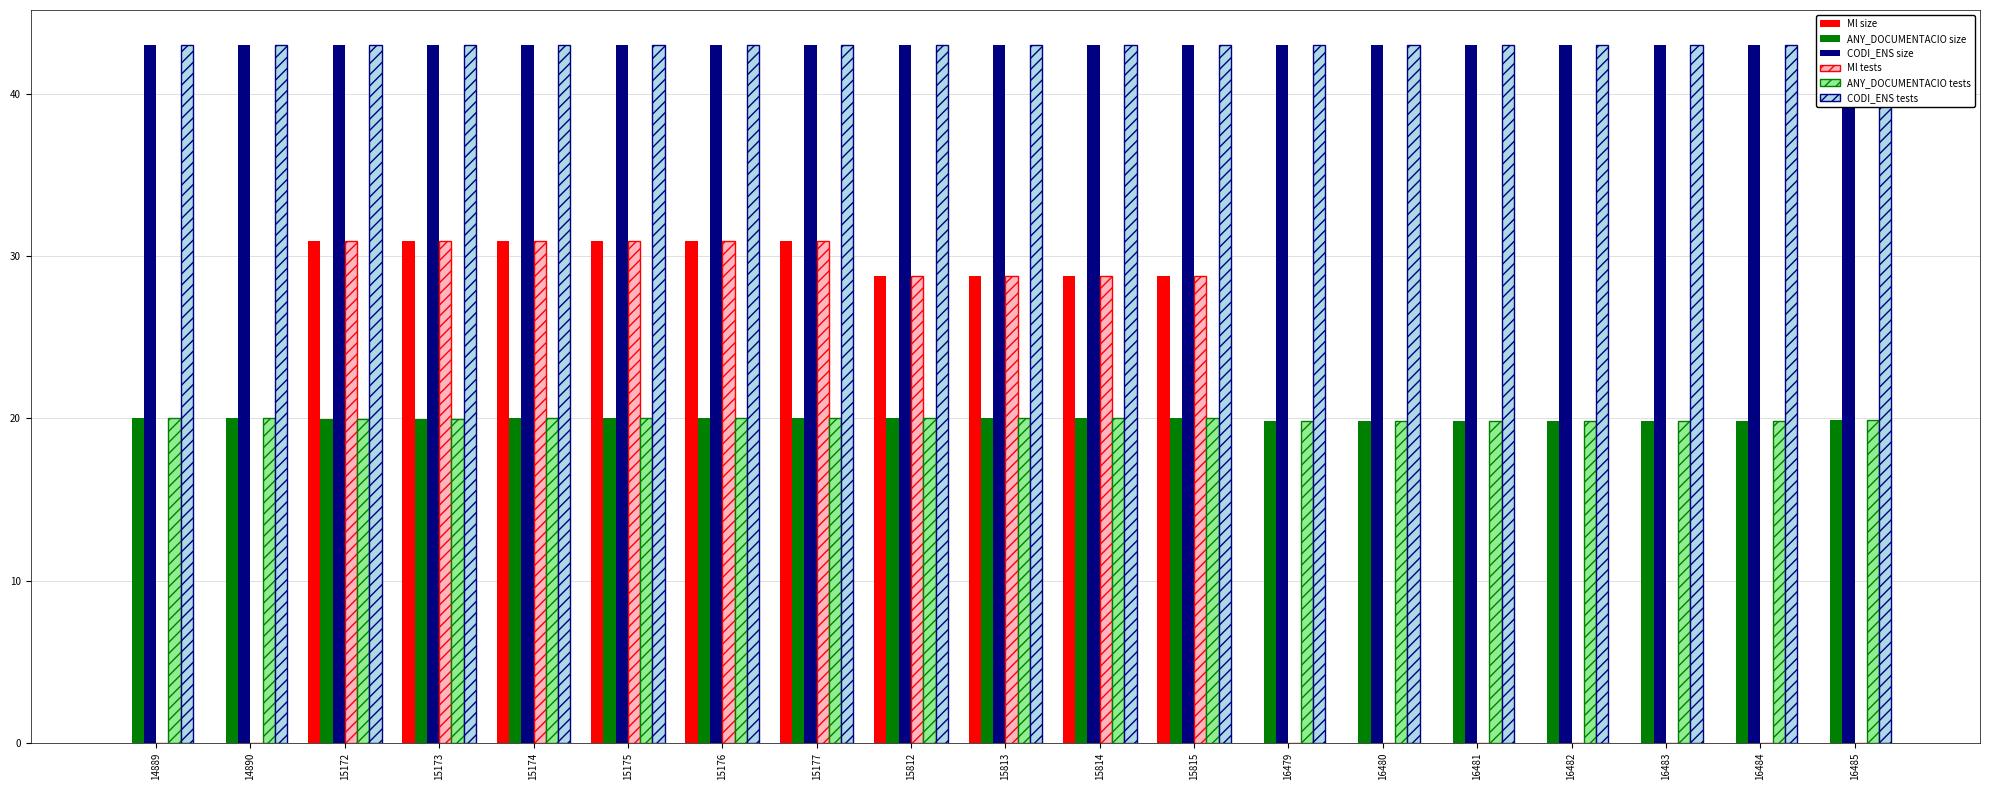

What is the difference between the second highest and minimum values in the ANY_DOCUMENTACIO size series?

0.2